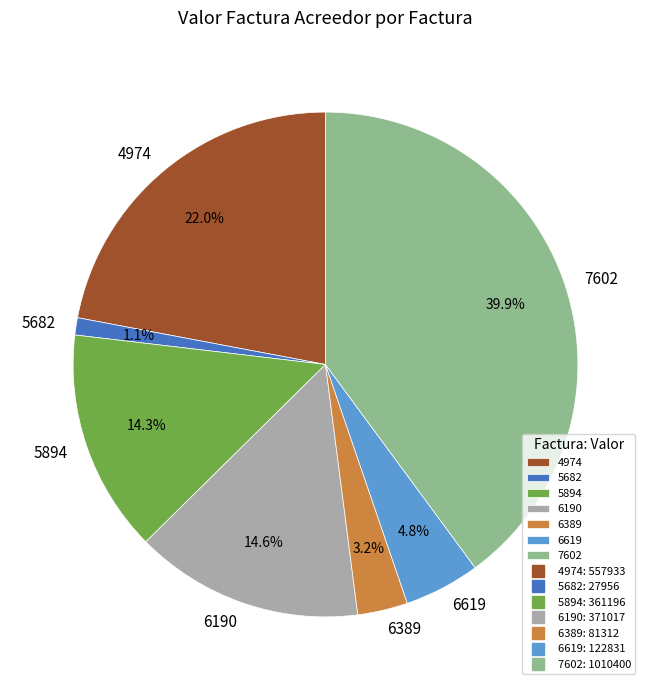

To the nearest percent, what is the difference between the largest and smallest slice percentages?

39%